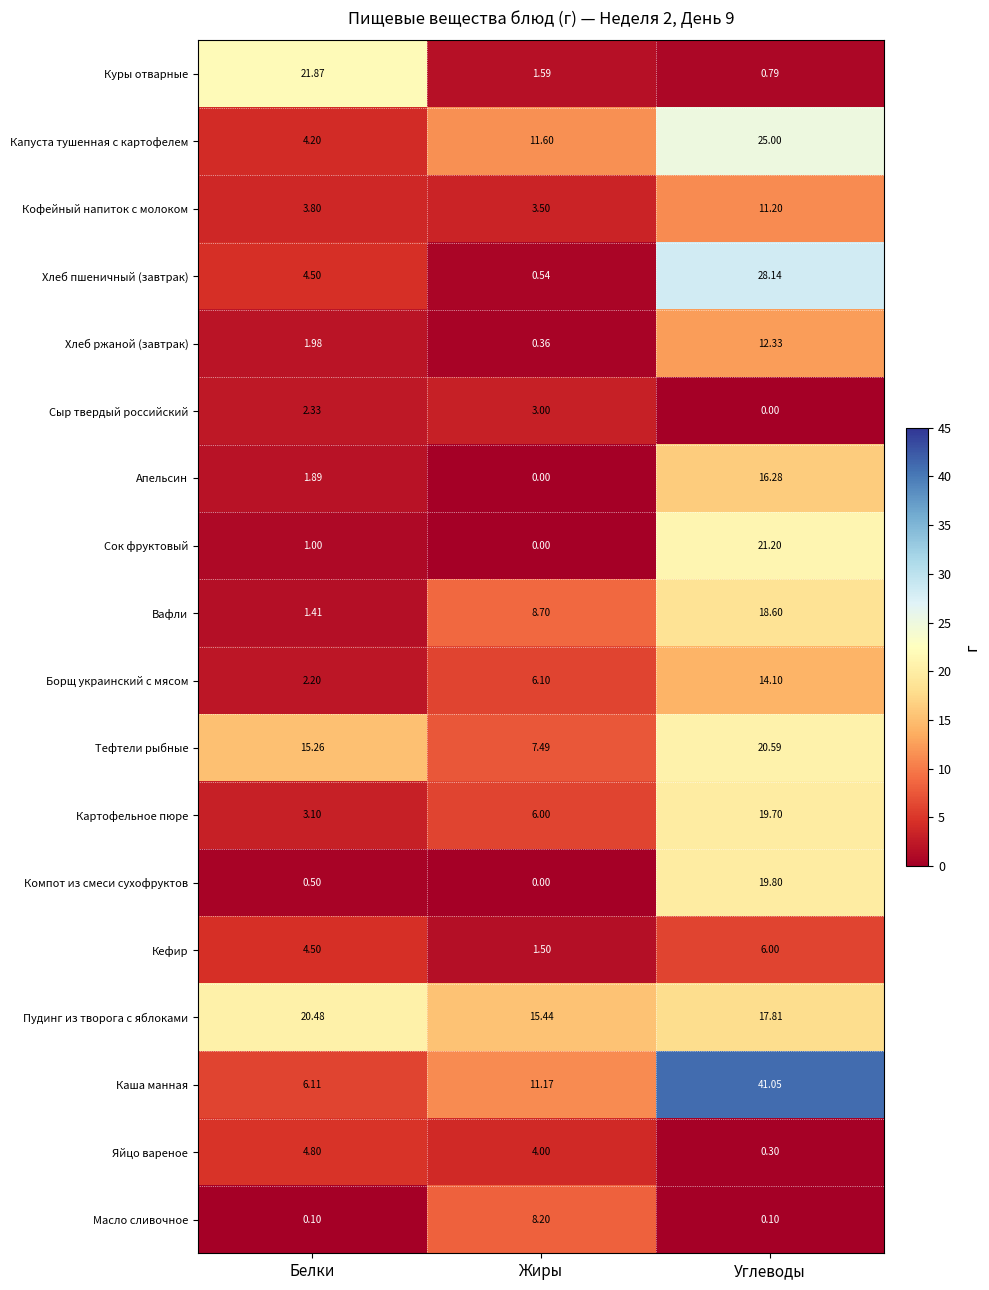

How many series are shown in this chart?

18